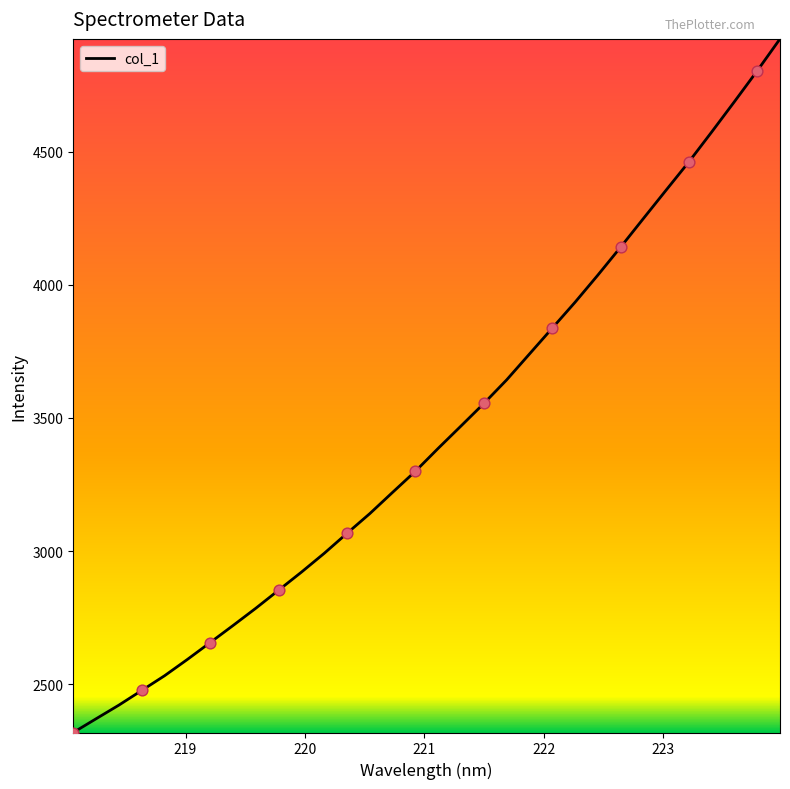

What is the difference between the maximum and minimum values?

2605.0